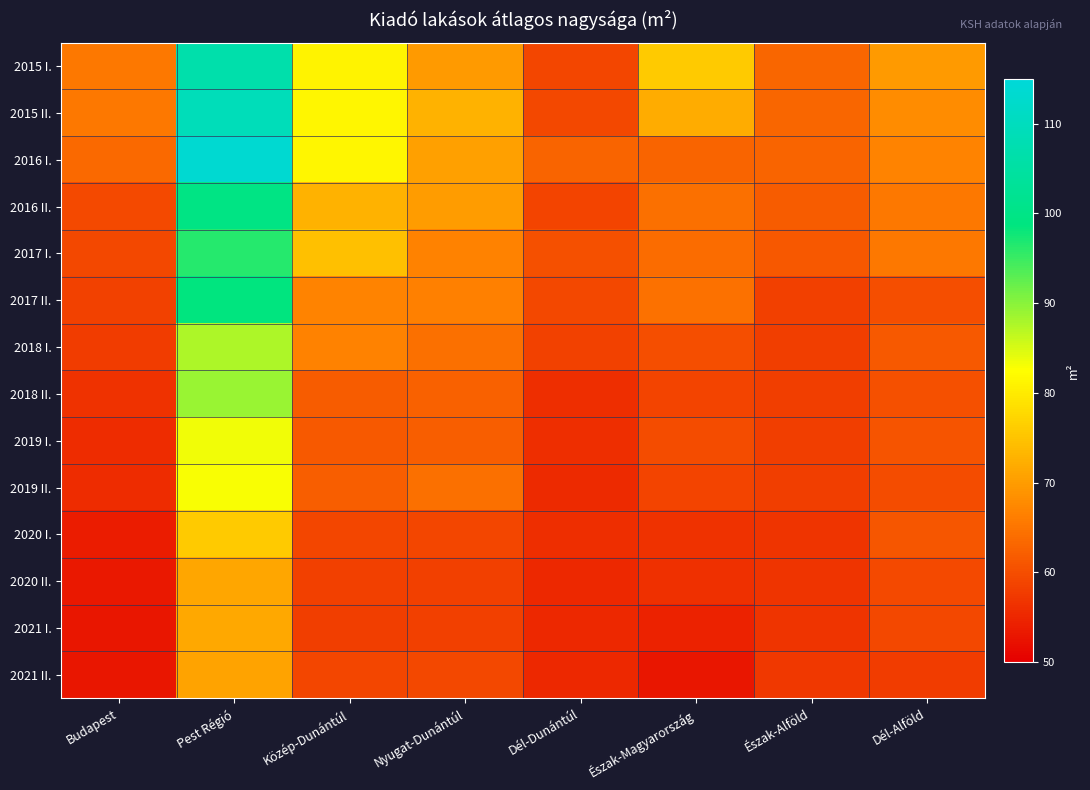

Which series has the largest total across all categories?

2015 II.